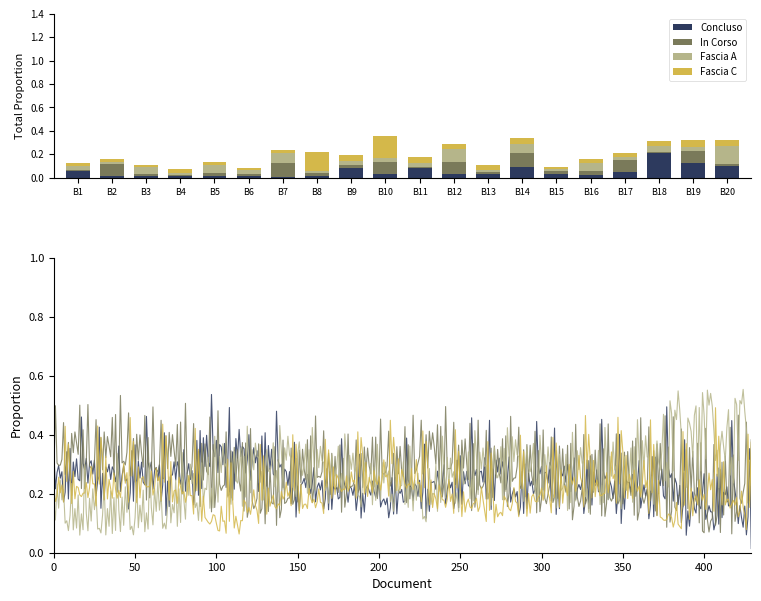

Between B7 and B11, which series saw the biggest shift?

In Corso